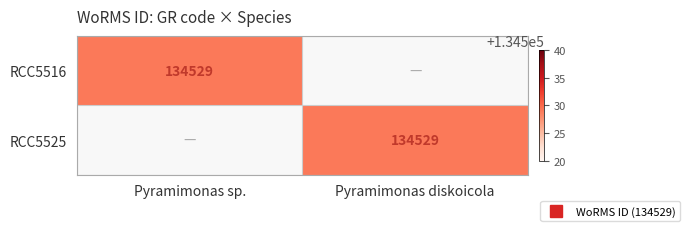

True or false: RCC5516 has a value of -89593 at Pyramimonas diskoicola.

False